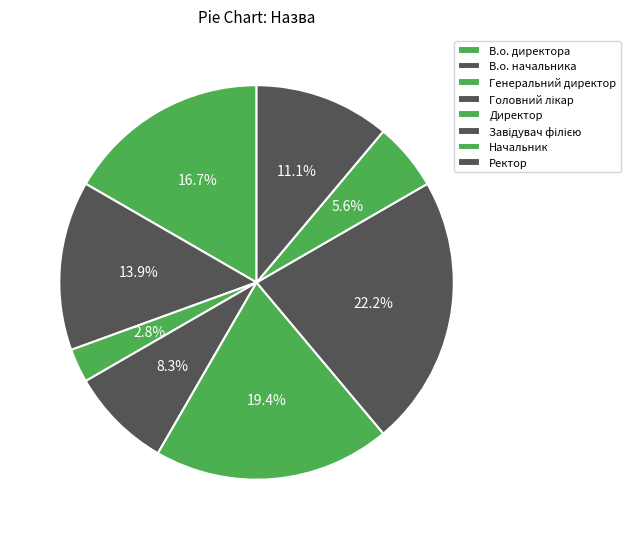

How many segments does this pie chart have?

8